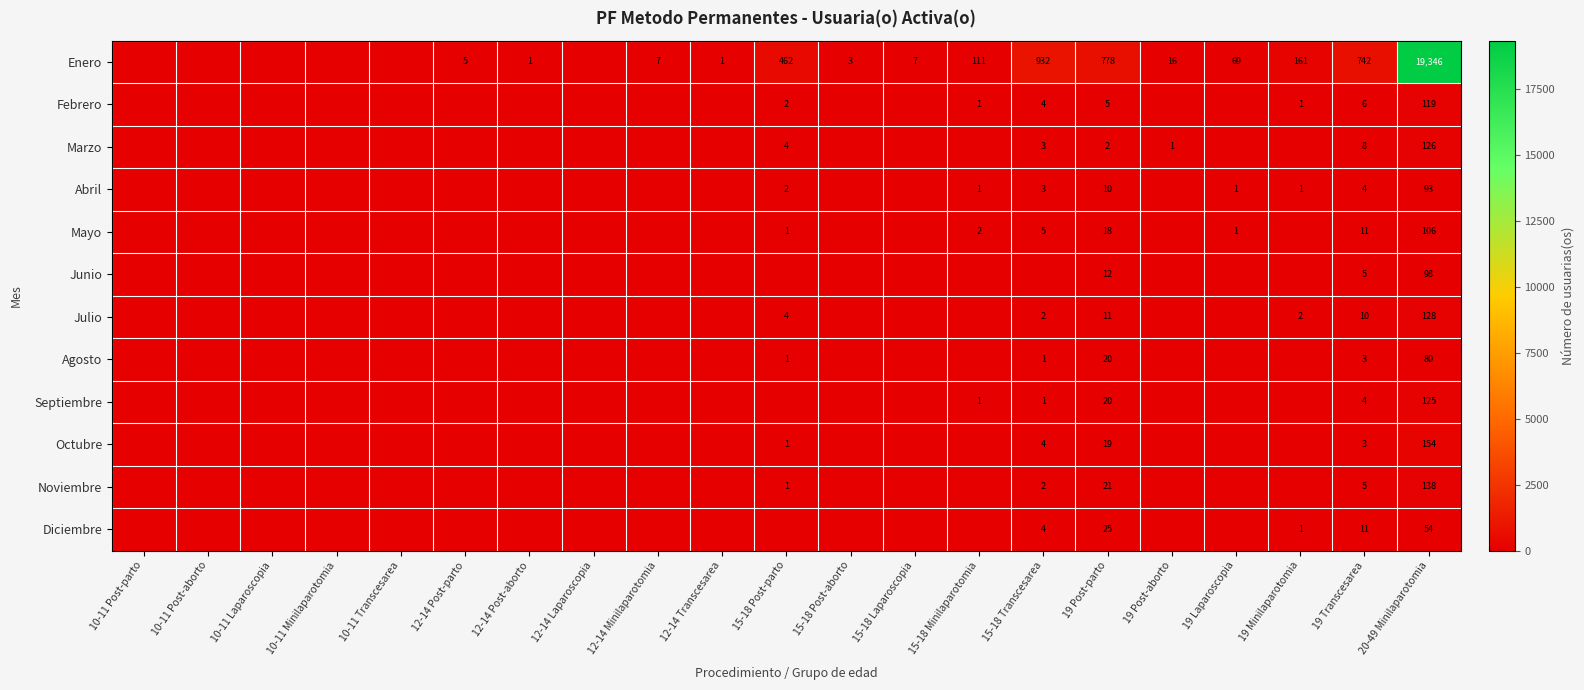

List the labels in order of Febrero value, largest first.

20-49 Minilaparotomia, 19 Transcesarea, 19 Post-parto, 15-18 Transcesarea, 15-18 Post-parto, 15-18 Minilaparotomia, 19 Minilaparotomia, 10-11 Post-parto, 10-11 Post-aborto, 10-11 Laparoscopia, 10-11 Minilaparotomia, 10-11 Transcesarea, 12-14 Post-parto, 12-14 Post-aborto, 12-14 Laparoscopia, 12-14 Minilaparotomia, 12-14 Transcesarea, 15-18 Post-aborto, 15-18 Laparoscopia, 19 Post-aborto, 19 Laparoscopia